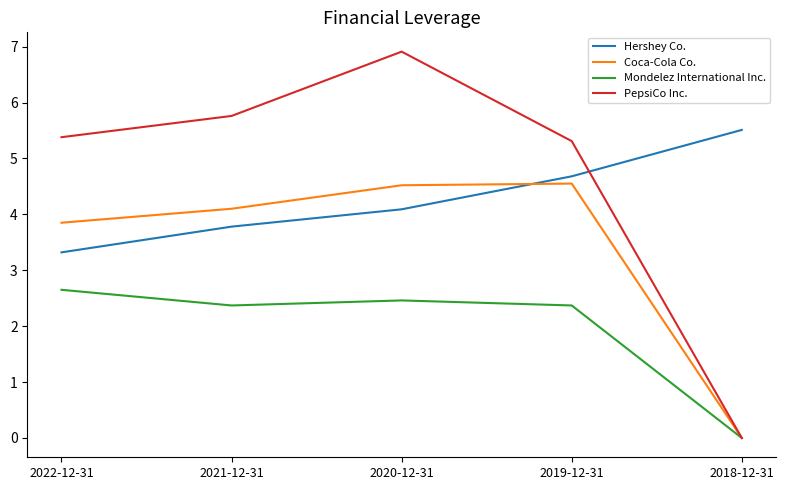

What position from the right is 2022-12-31?

5